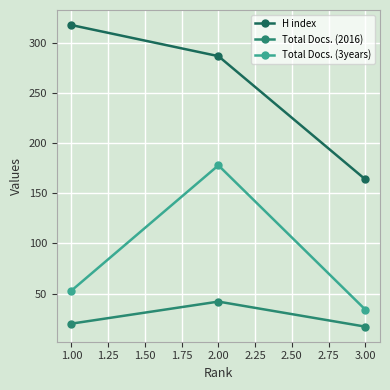

How many lines are shown in the chart?

3